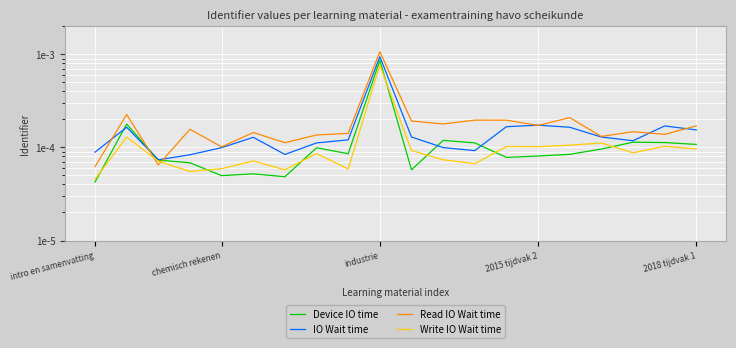

Where do Device IO time and Write IO Wait time first cross each other?

intro en samenvatting and chemisch rekenen